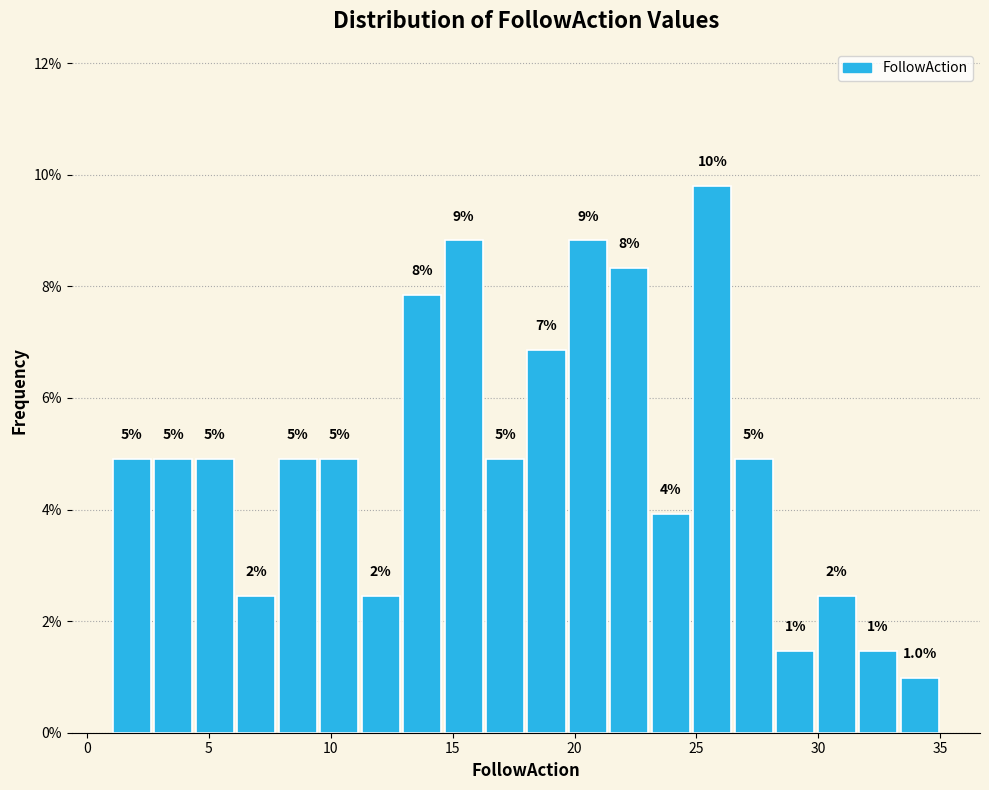

Around what value on the x-axis is the tallest bar? Give the approximate position of its centre, as read against the axis.

25.5